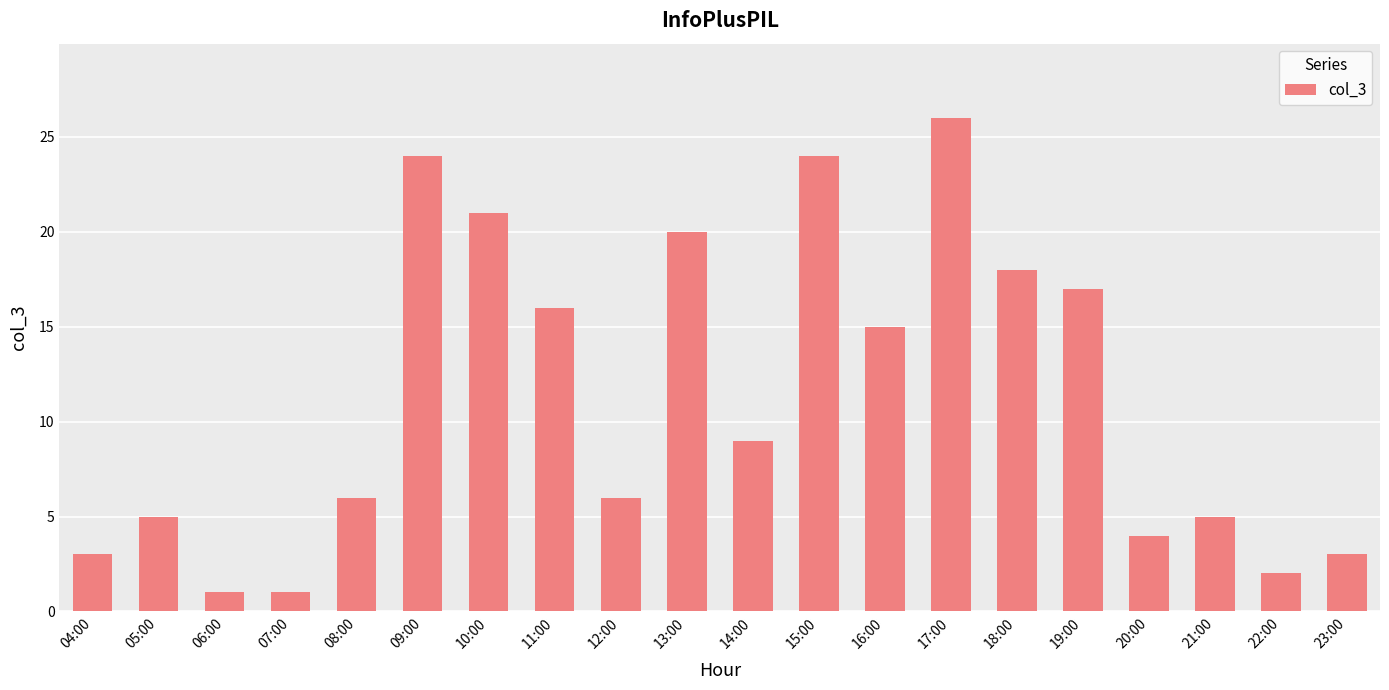

At which label is the value closest to 13?

16:00